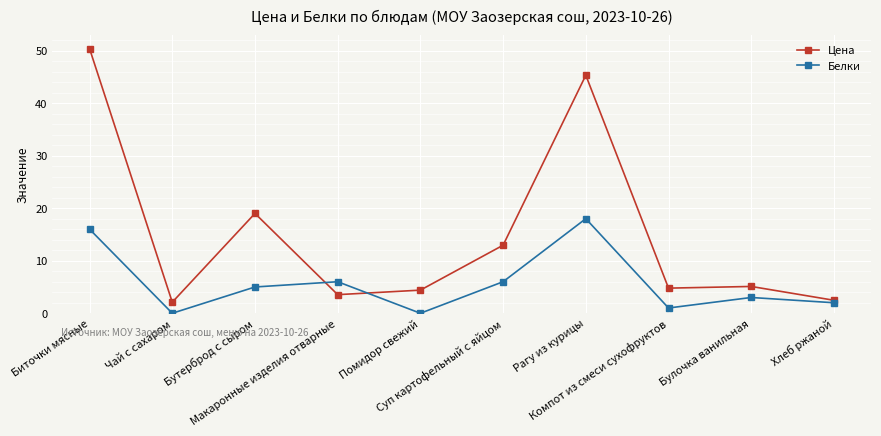

Which series has the largest total across all categories?

Цена